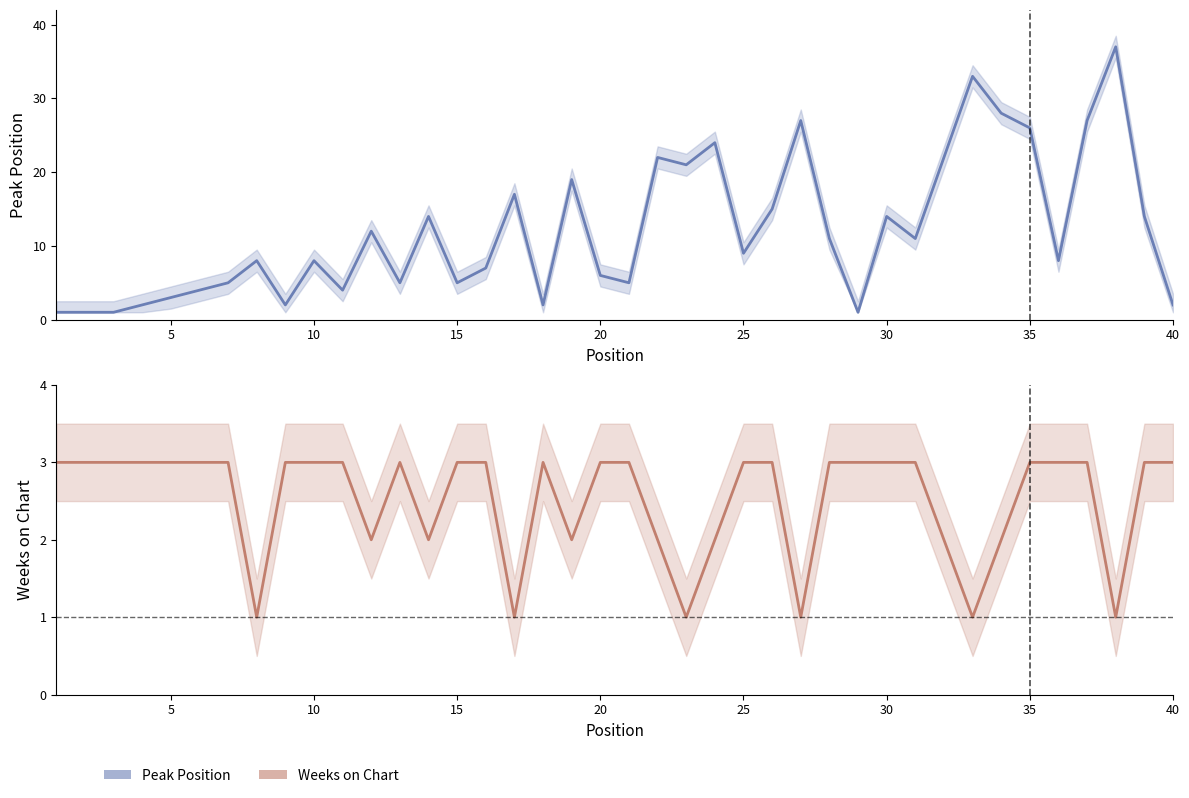

Reading left to right, list all the values displayed in this chart.

Peak Position: 1	1	1	2	3	4	5	8	2	8	4	12	5	14	5	7	17	2	19	6	5	22	21	24	9	15	27	11	1	14	11	22	33	28	26	8	27	37	14	2
Weeks on Chart: 3	3	3	3	3	3	3	1	3	3	3	2	3	2	3	3	1	3	2	3	3	2	1	2	3	3	1	3	3	3	3	2	1	2	3	3	3	1	3	3